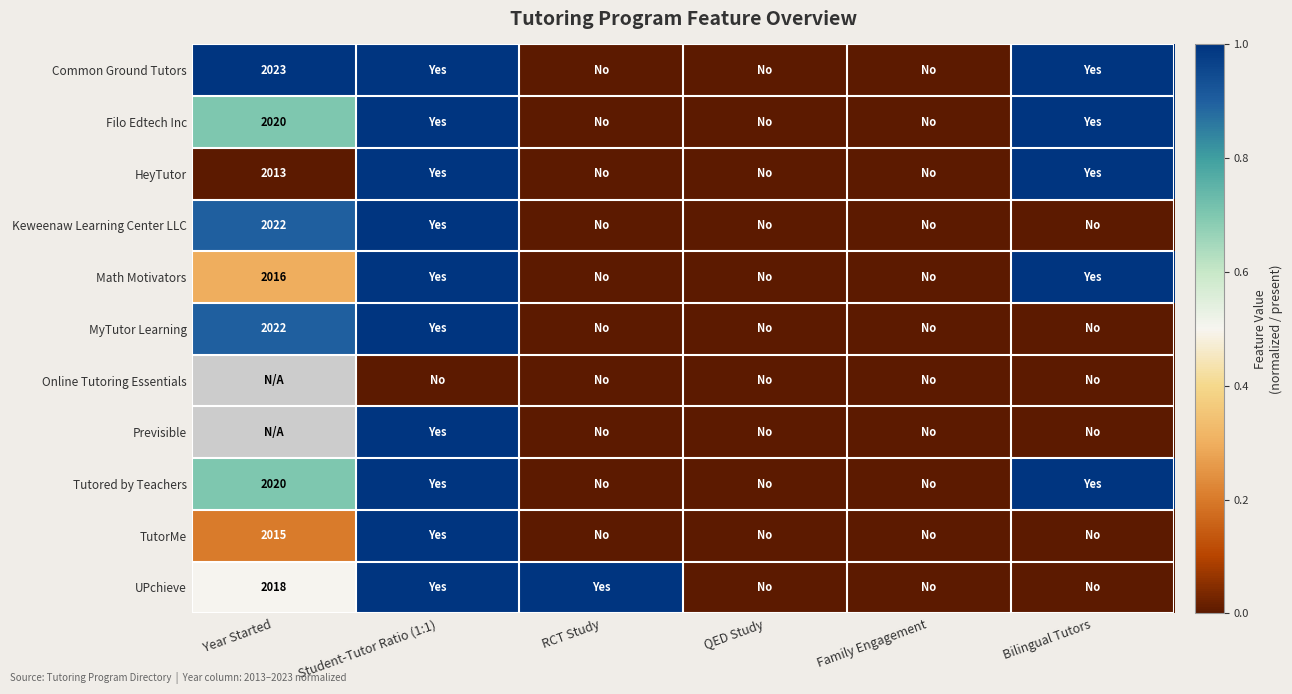

True or false: Math Motivators has a value of 601 at Year Started.

False